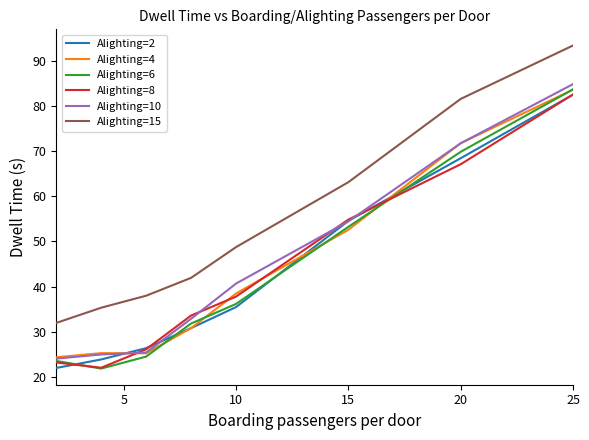

What is the maximum value shown in the chart?

93.3